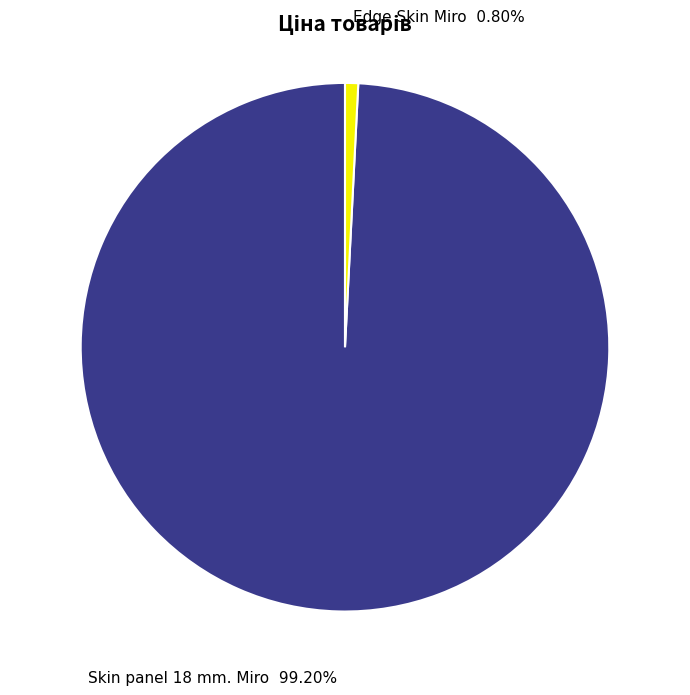

Is there a majority slice in this chart?

Yes